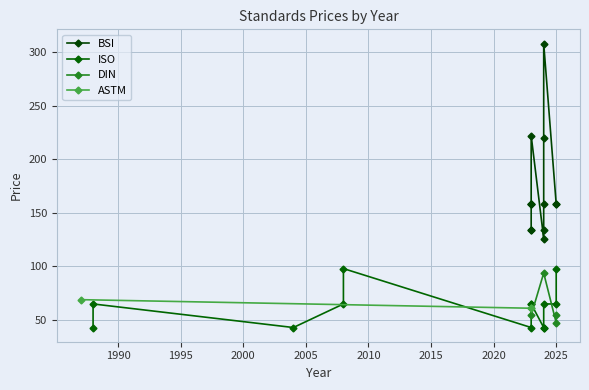

The Price (PDF) series shows 61.0 at 2023. True or false?

True